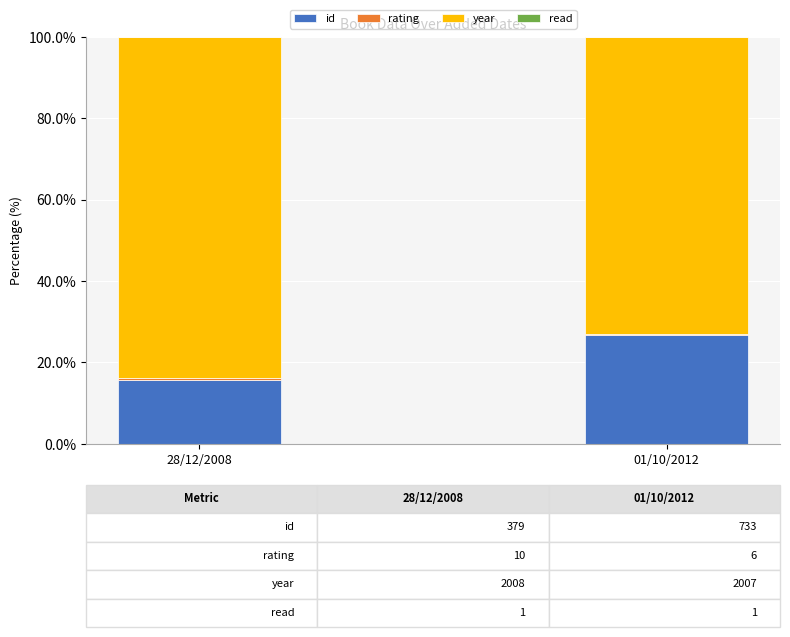

Which category has the highest value in the id series?

01/10/2012